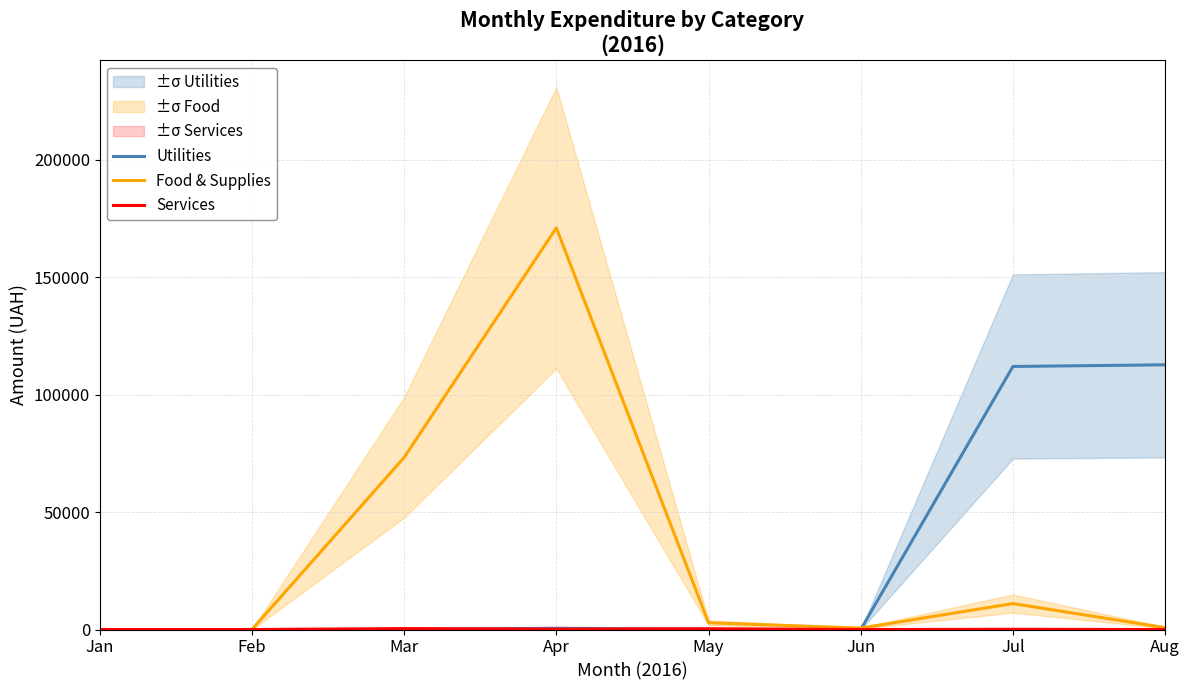

What is the sum of all Food & Supplies values?

259525.8